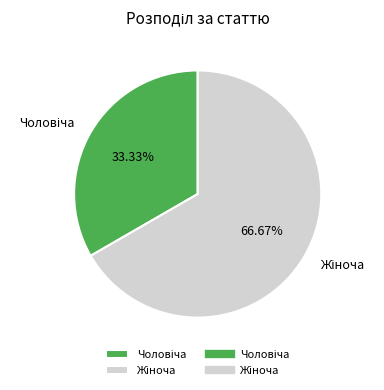

Does any single category account for the majority?

Yes